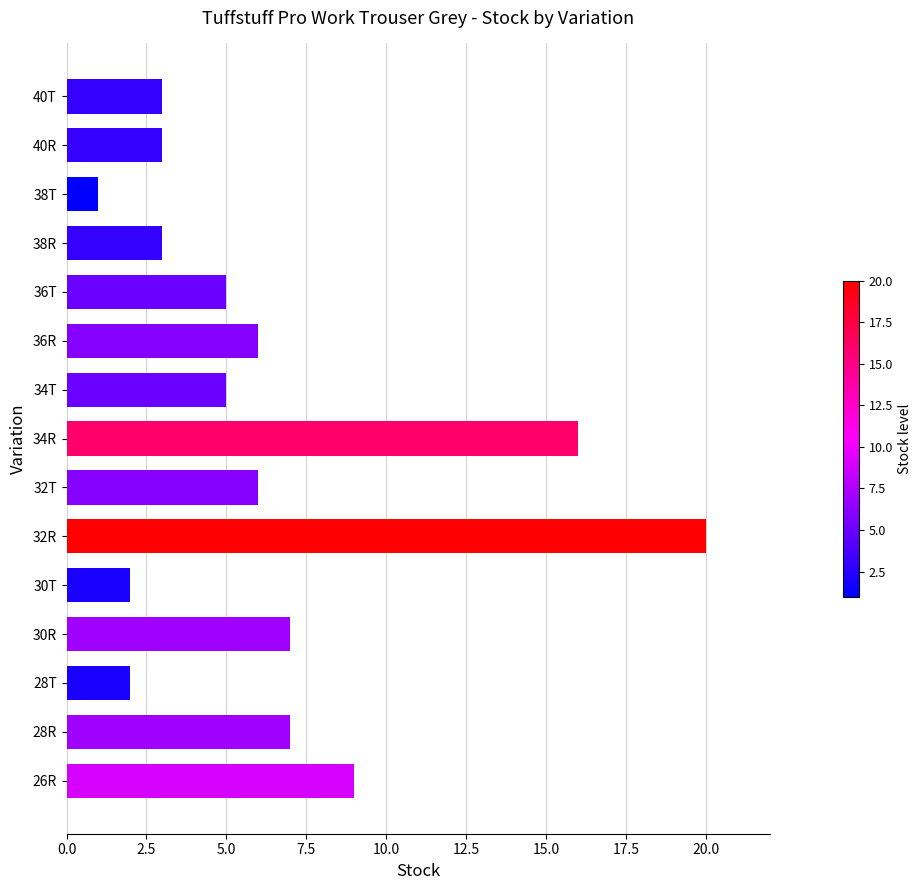

Is it true that the value at 36R is 6?

True